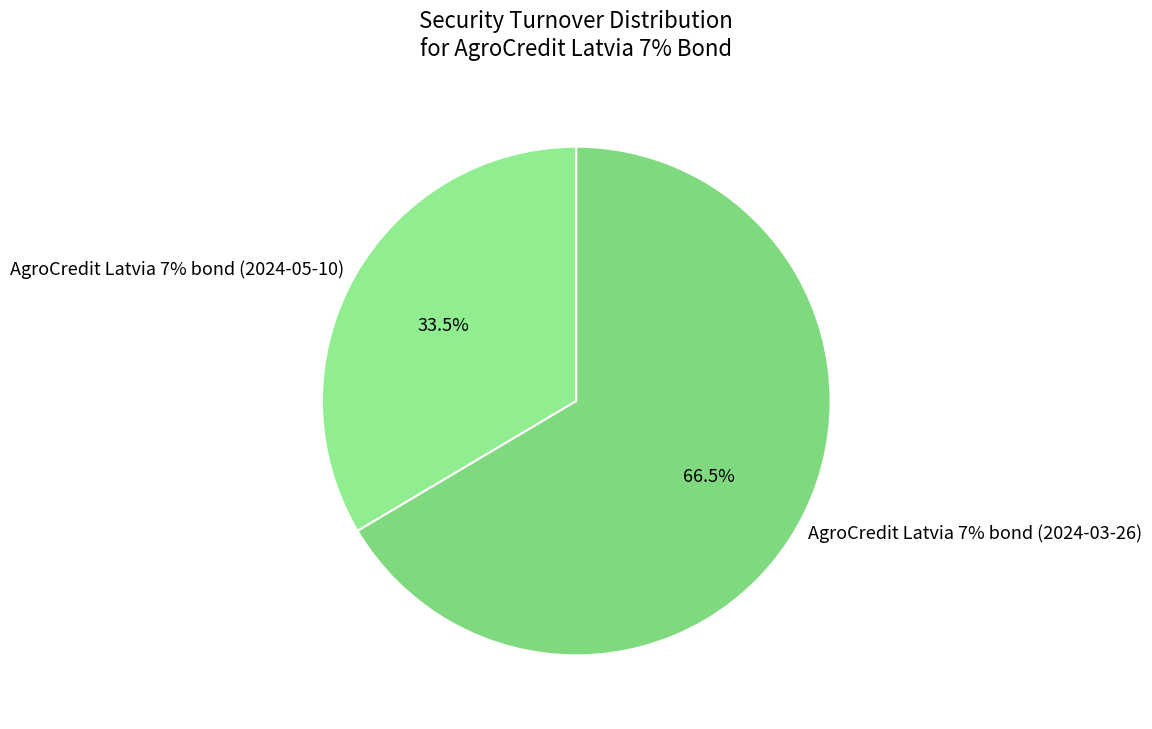

What percentage do AgroCredit Latvia 7% bond (2024-05-10) and AgroCredit Latvia 7% bond (2024-03-26) together represent?

100.0%